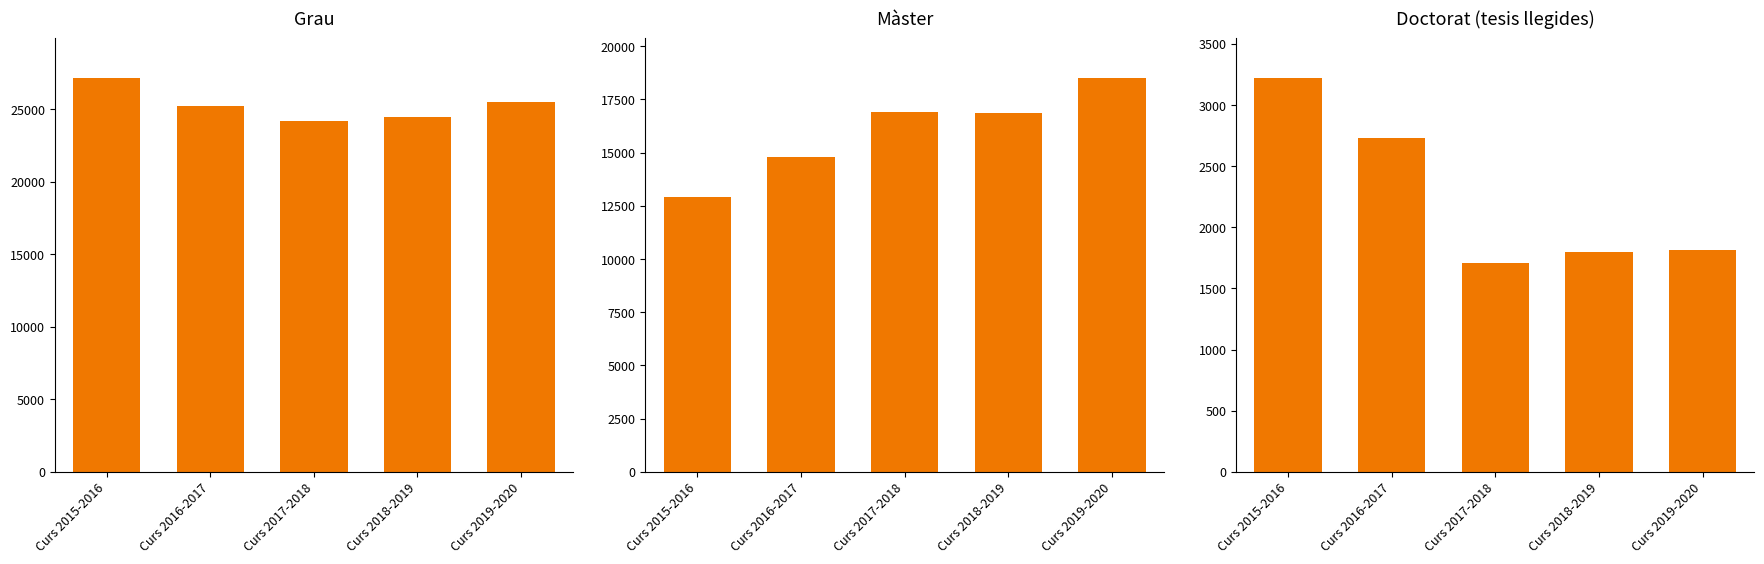

How many data points in Curs 2018-2019 are above 16871?

1